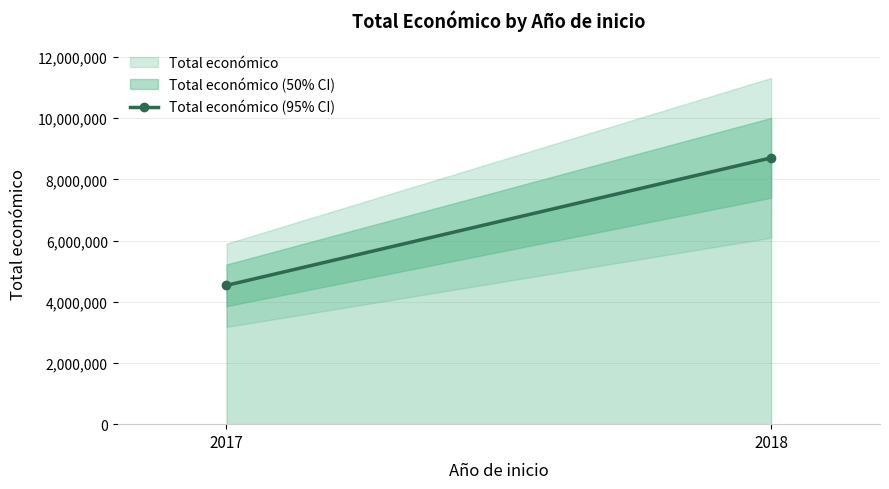

What is the average value?

6622184